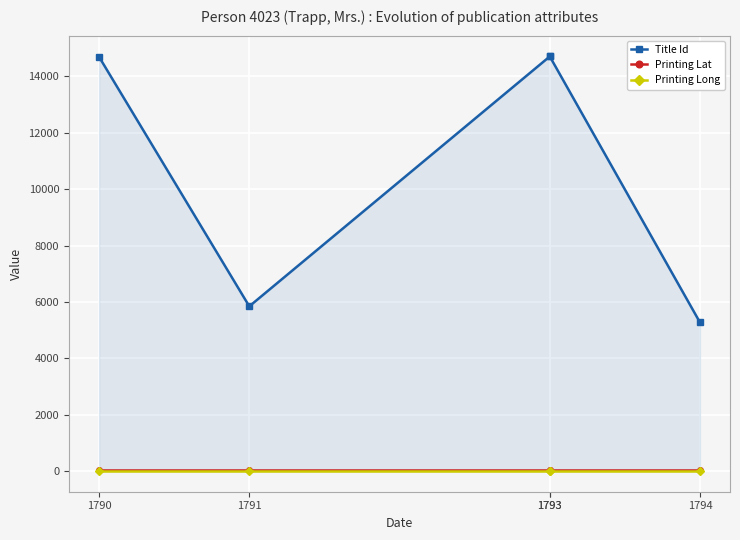

True or false: Title Id has a value of 3413.2 at 1790.

False